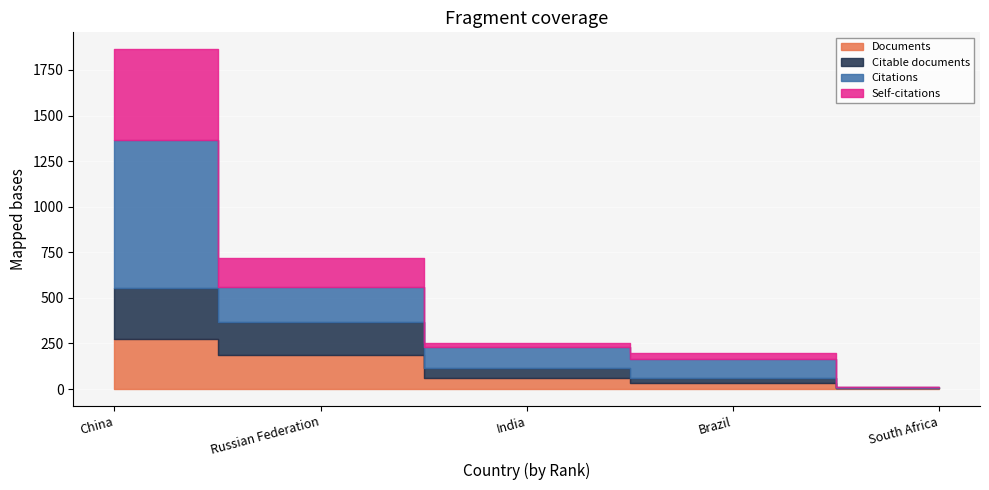

True or false: Citations has a value of 31 at Brazil.

False